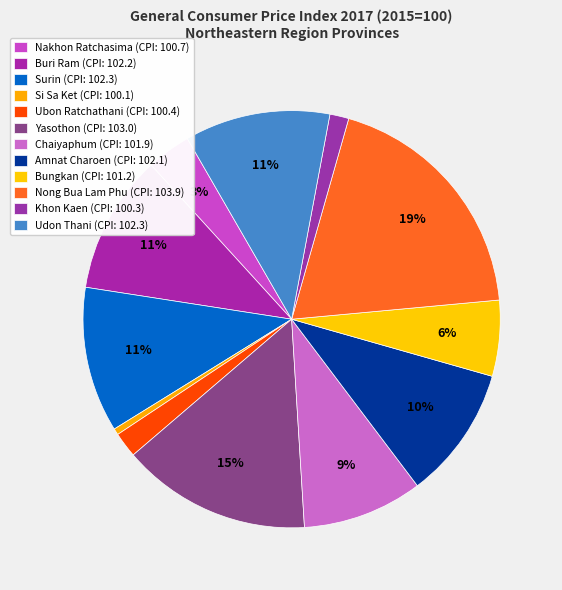

Do Yasothon and Surin together represent more than half of the pie?

No